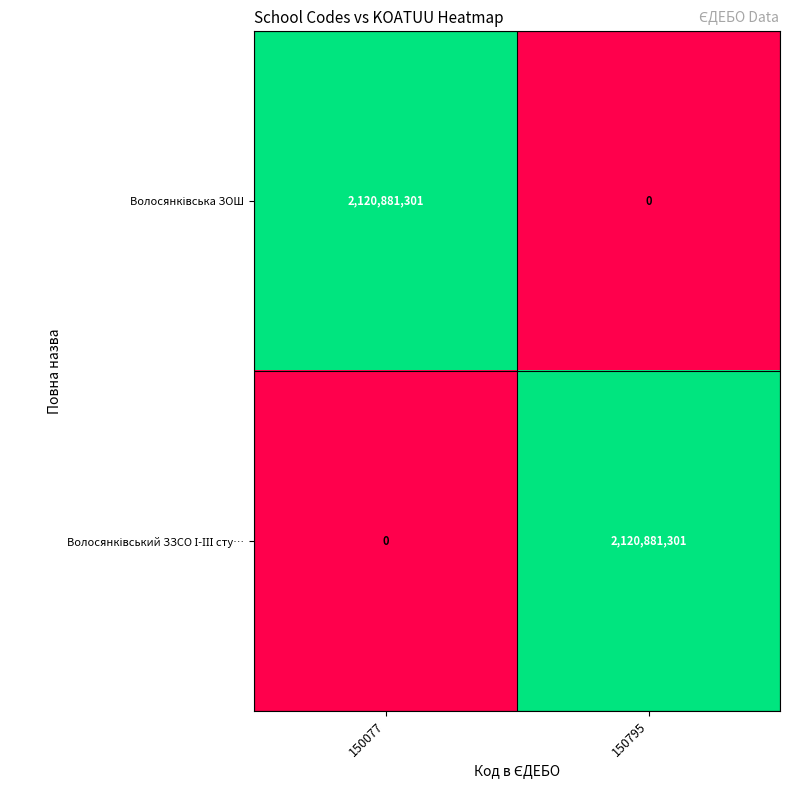

What is the difference between the highest and lowest values at 150077?

2120881301